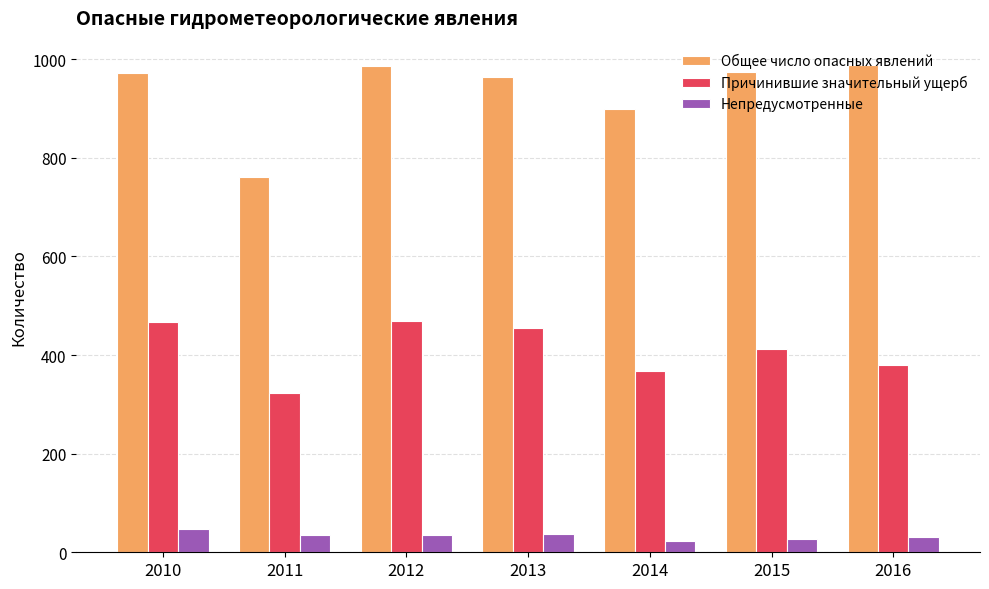

Rank the series by their maximum value, from highest to lowest.

Общее число опасных явлений, Причинившие значительный ущерб, Непредусмотренные